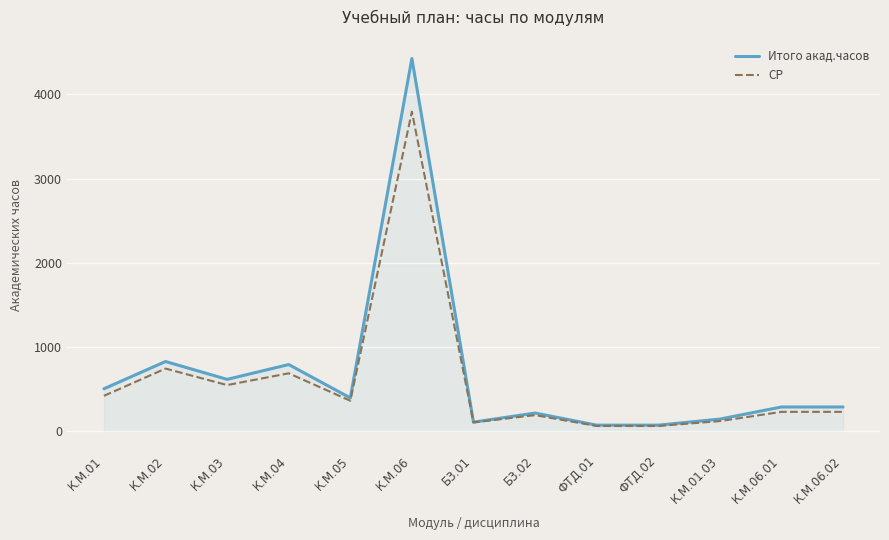

Is it true that Итого акад.часов equals 233 at К.М.05?

False